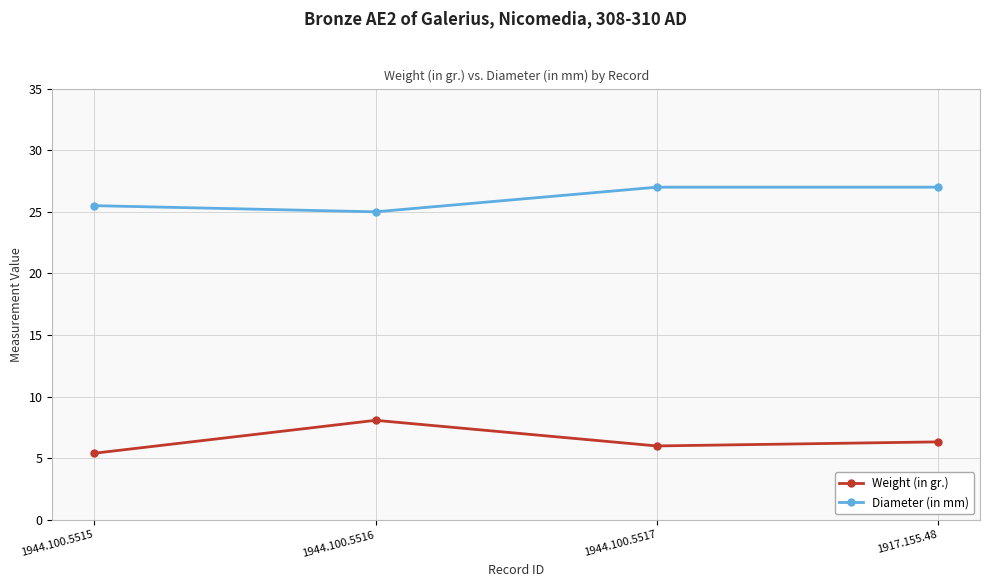

Is it true that Diameter (in mm) equals 7.9 at 1944.100.5515?

False